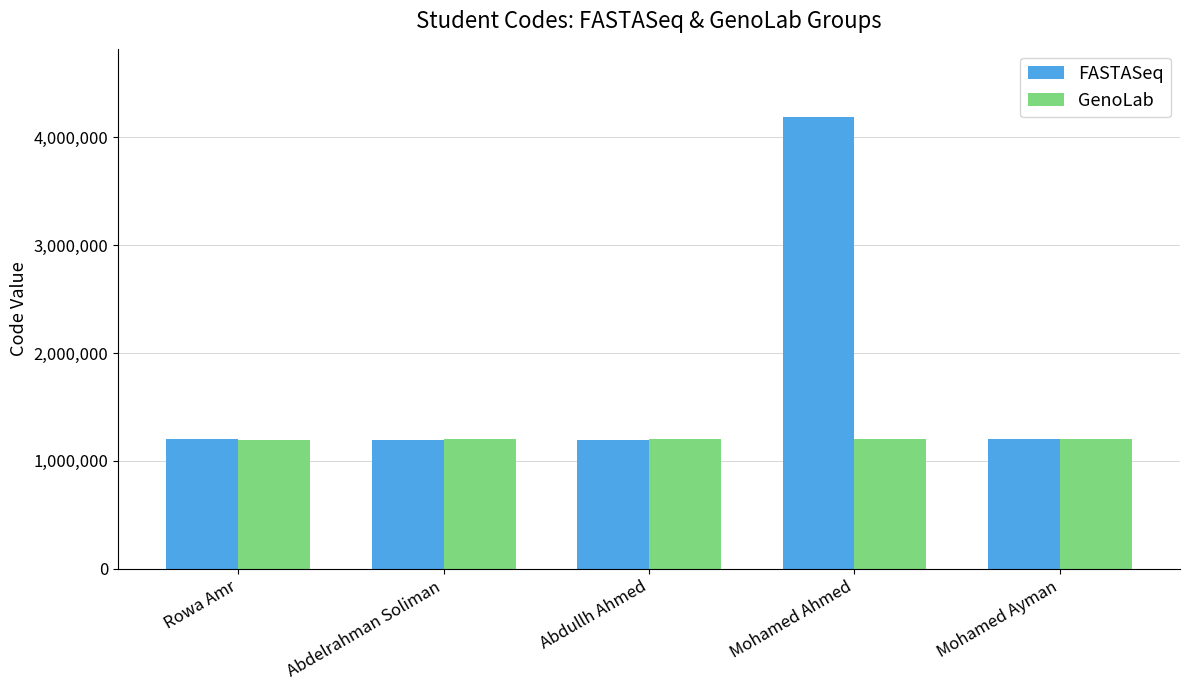

What is the difference between the highest and lowest values at Mohamed Ahmed?

2991190